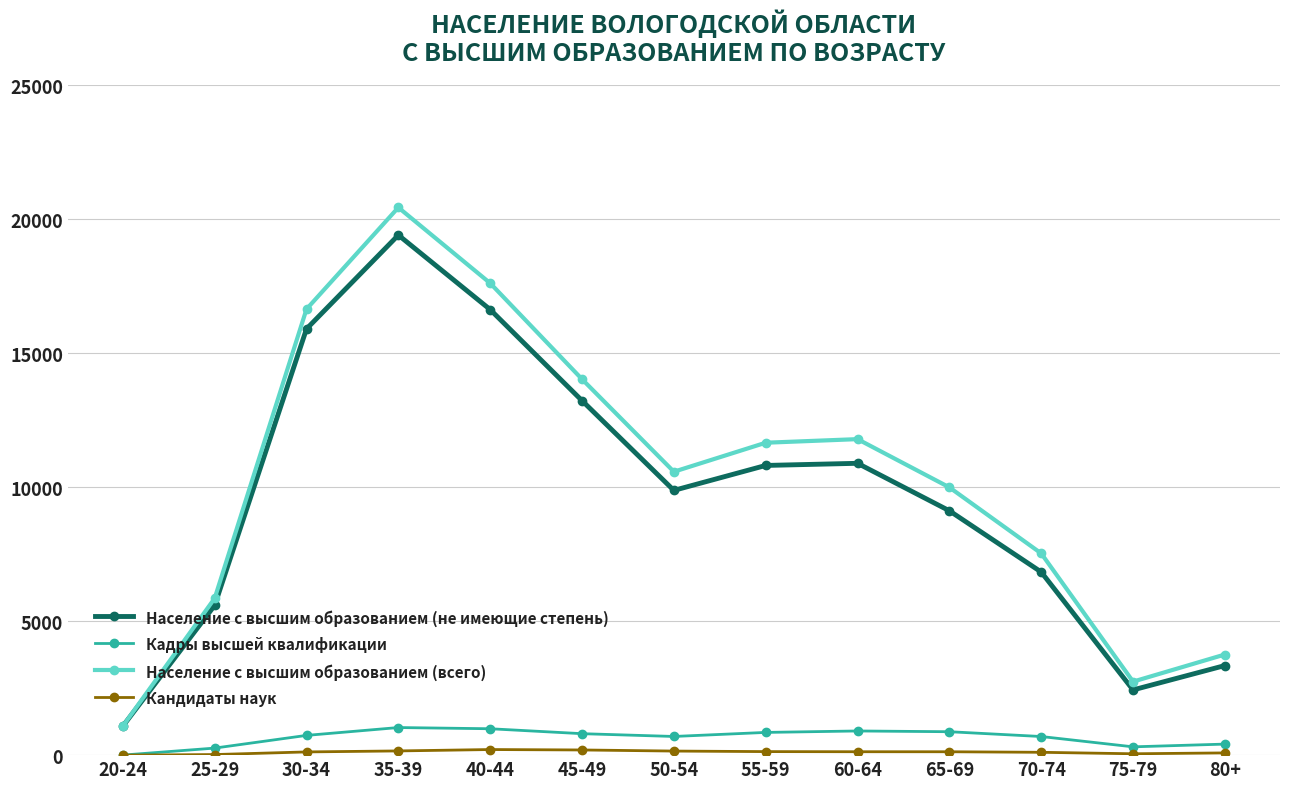

At how many categories does at least one series exceed 8384?

8